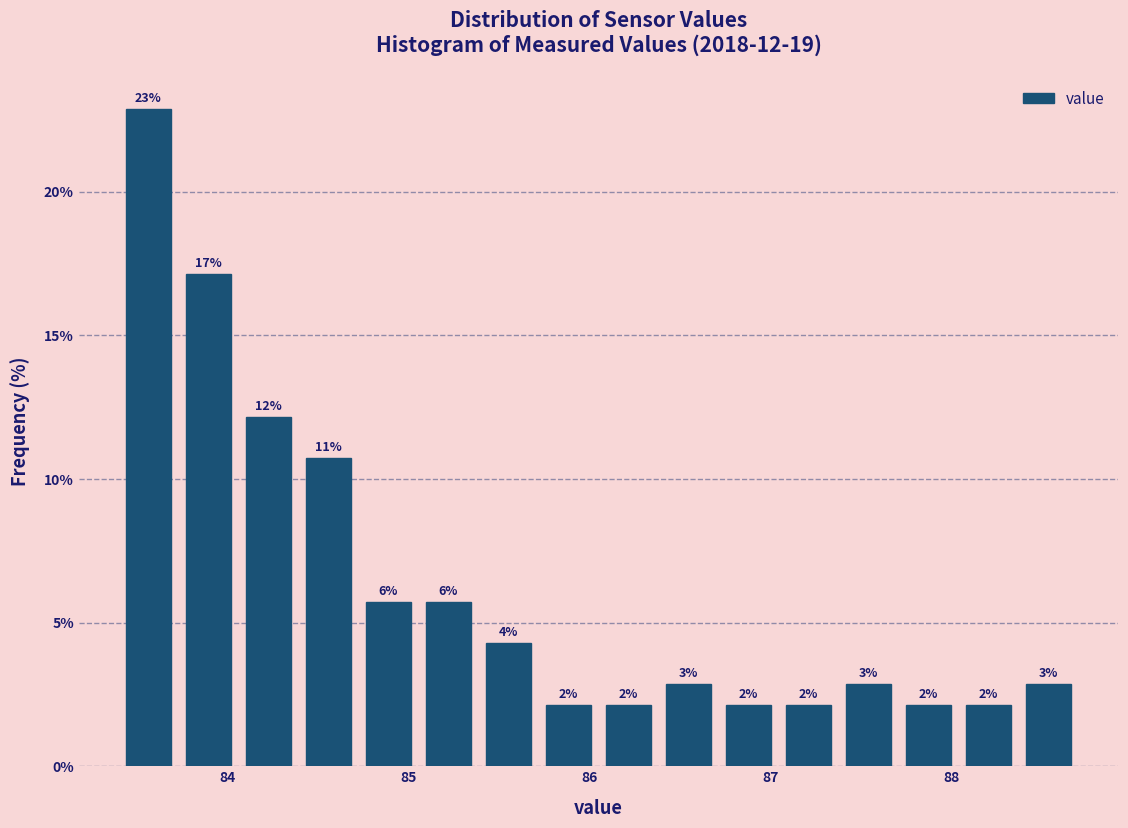

Read against the x-axis, roughly where is the centre of the tallest bar?

83.6